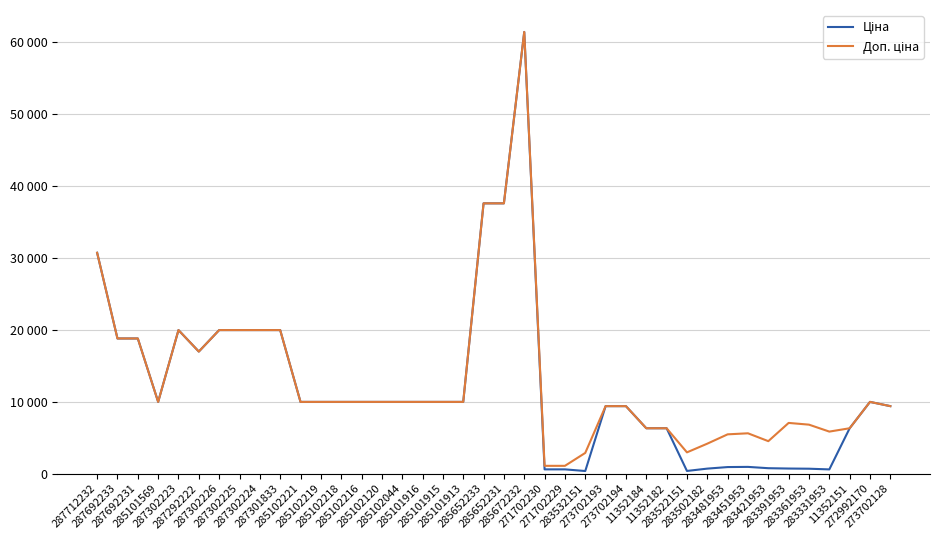

Rank the categories by Ціна value from lowest to highest.

283532151, 283522151, 283331953, 271702230, 271702229, 283361953, 283502182, 283391953, 283421953, 283481953, 283451953, 11352184, 11352182, 11352151, 273702193, 273702194, 273702128, 285101569, 285102221, 285102219, 285102218, 285102216, 285102120, 285102044, 285101916, 285101915, 285101913, 272992170, 287292222, 287692233, 287692231, 287302223, 287302226, 287302225, 287302224, 287301833, 287712232, 285652233, 285652231, 285672232